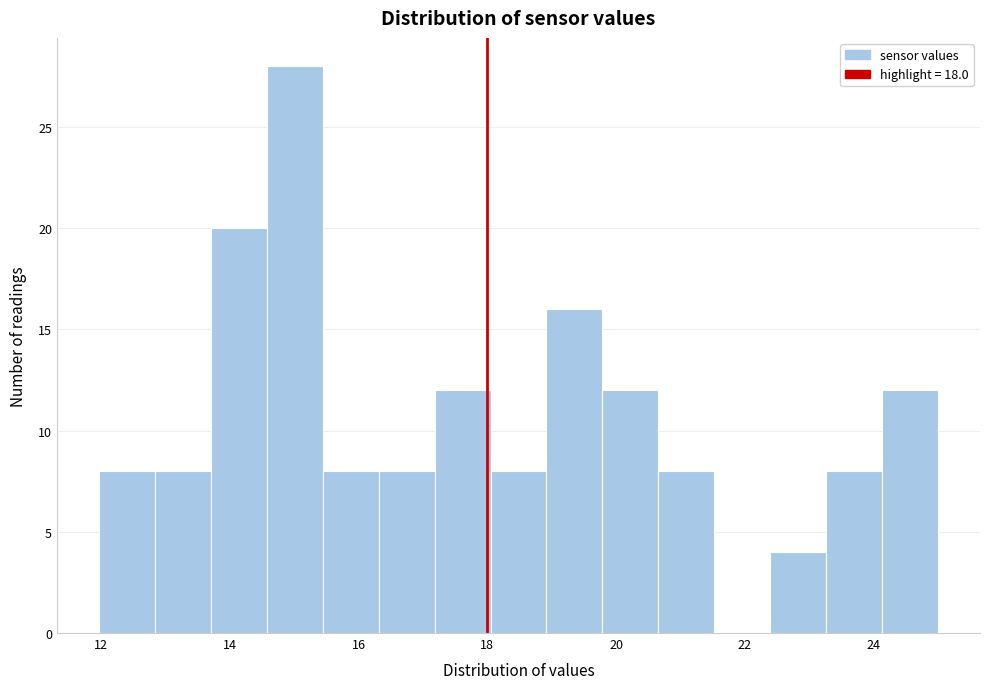

Over which range of the x-axis is the bar tallest?

14.6 to 15.4